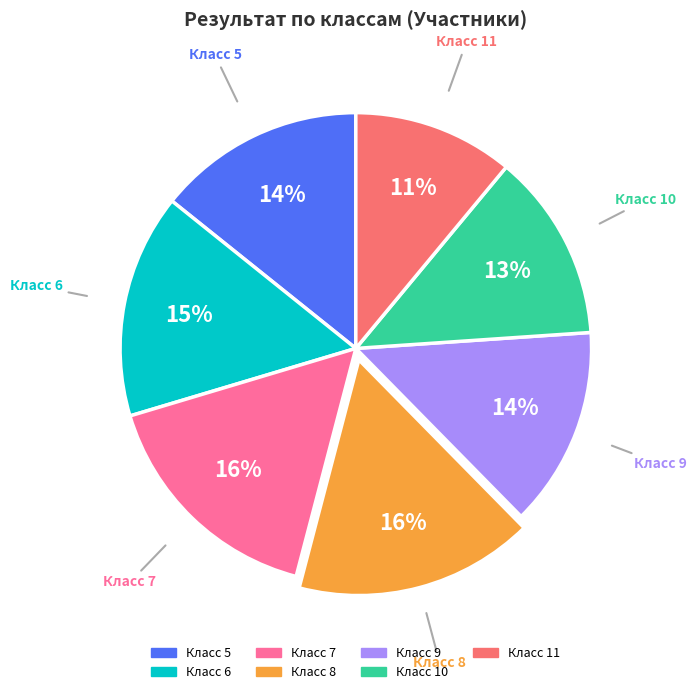

Is there any slice that represents more than half of the pie?

No